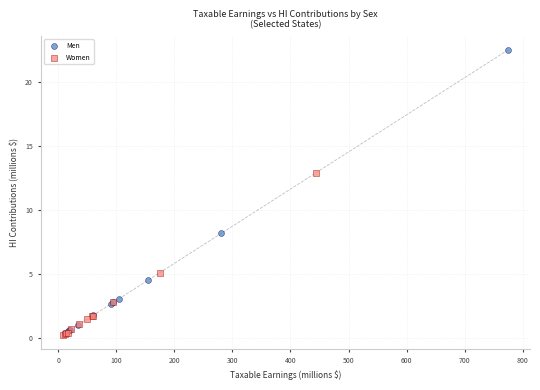

Which series has the widest spread of Y values?

Men